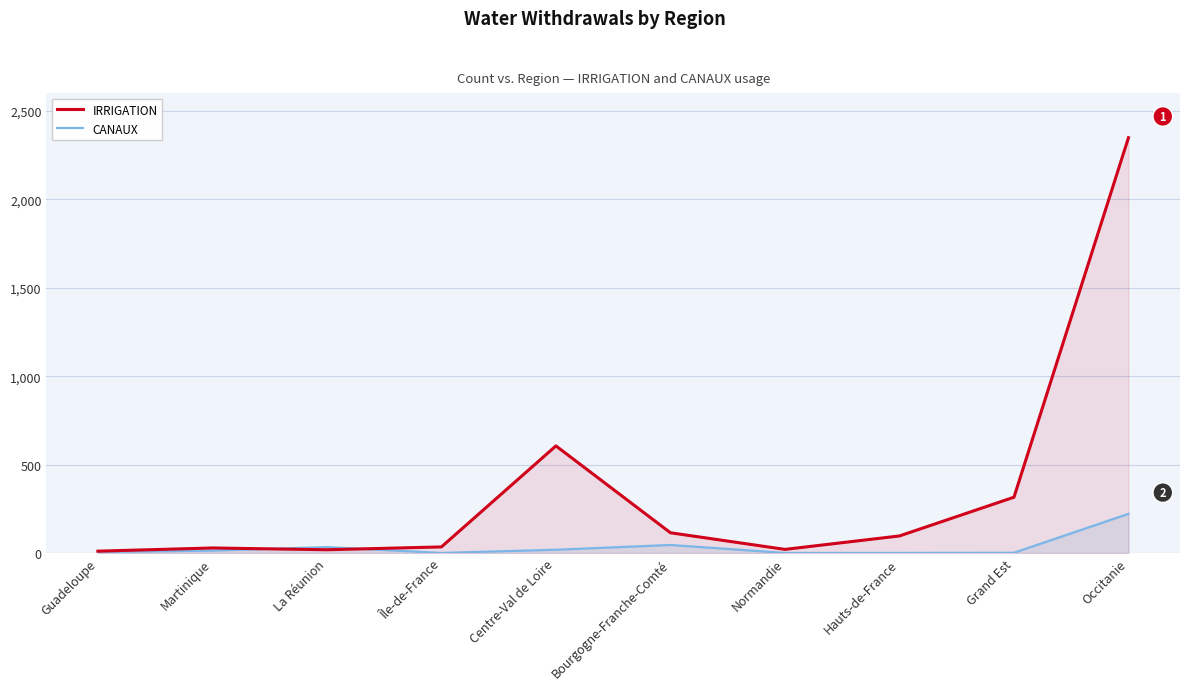

How many intersections are there between IRRIGATION and CANAUX?

2